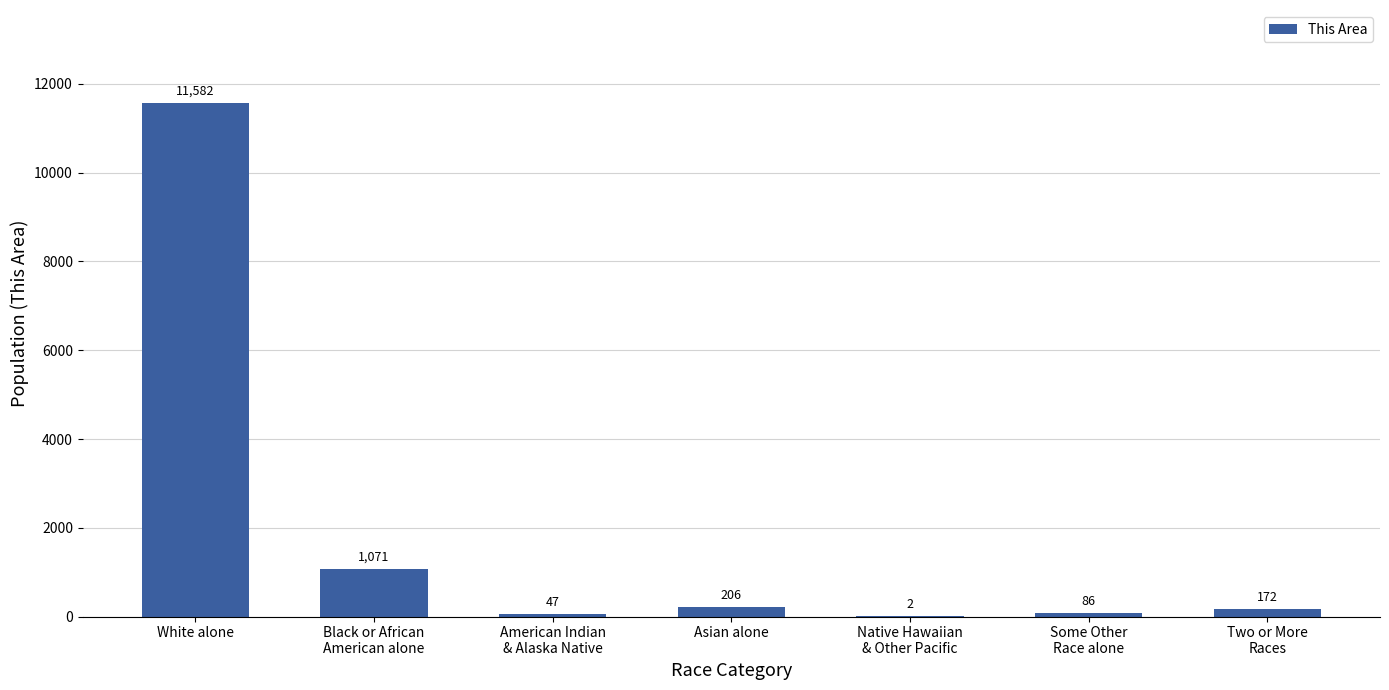

The chart shows a value of 1071 at Black or African
American alone. True or false?

True